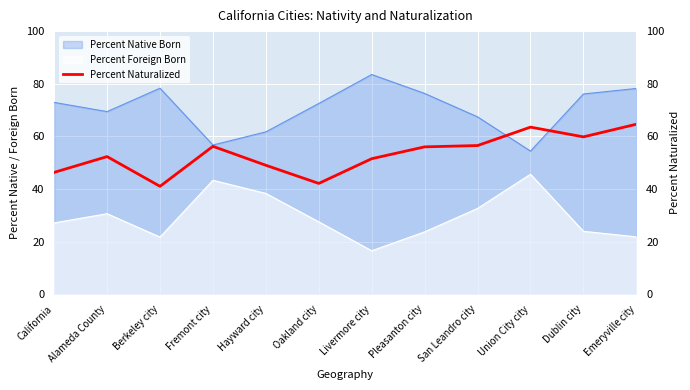

Reading left to right, transcribe all the data shown in this chart.

46.3	52.3	41.0	56.2	49.0	42.1	51.5	56.0	56.5	63.5	59.8	64.6